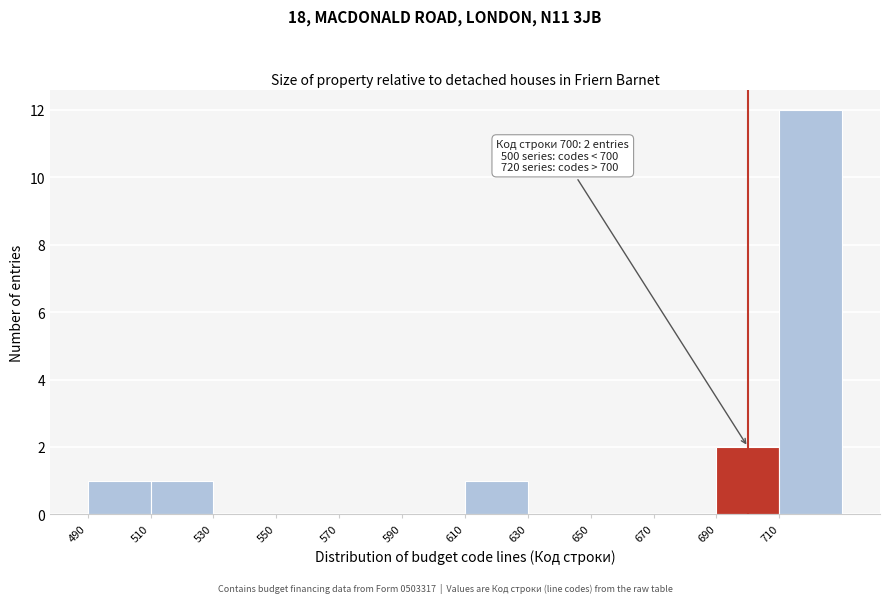

Which range on the x-axis has the tallest bar?

710 to 730